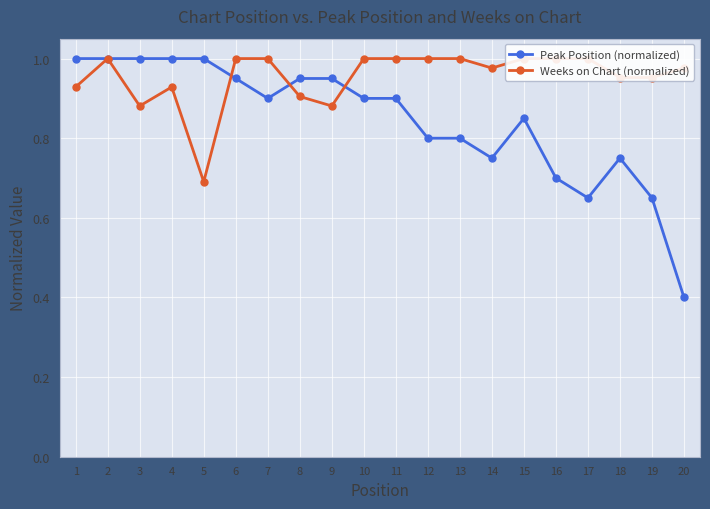

Which category has the lowest value across all series?

20